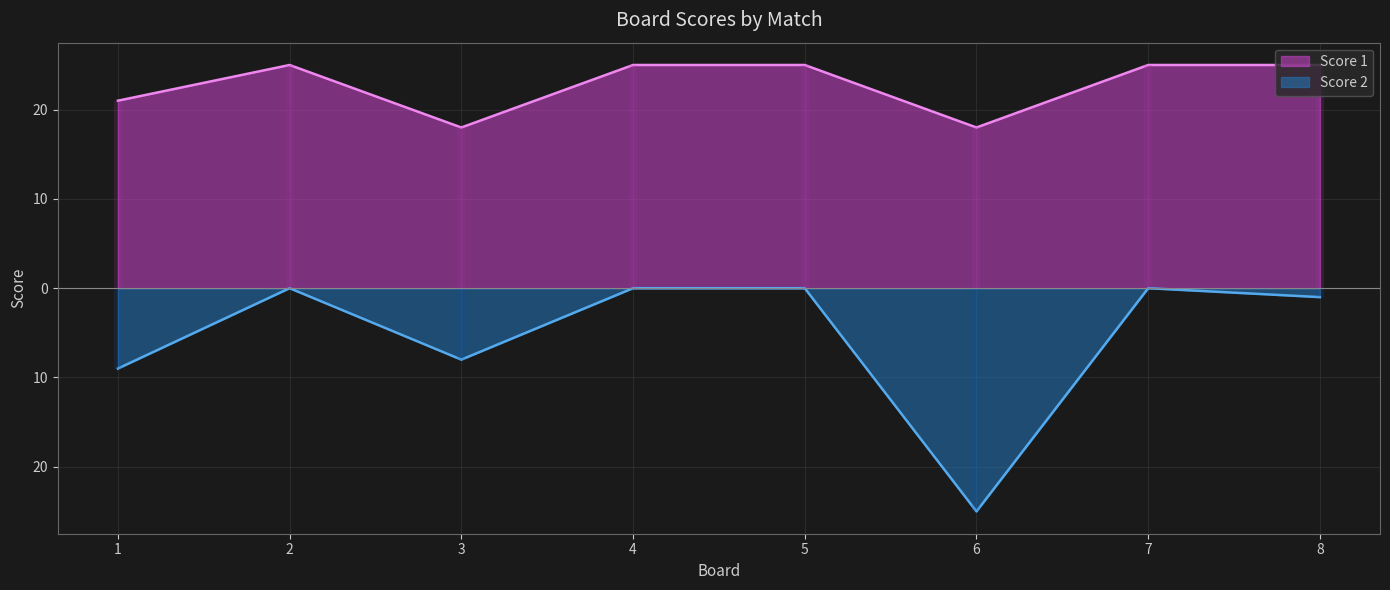

True or false: Score 1 and Score 2 cross at least once.

False